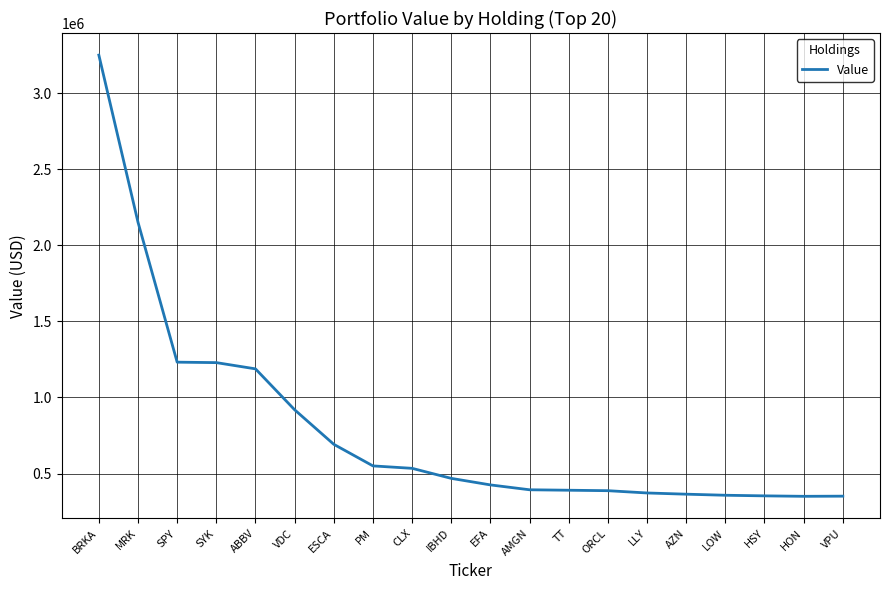

Where does the data first go above 468000?

BRKA